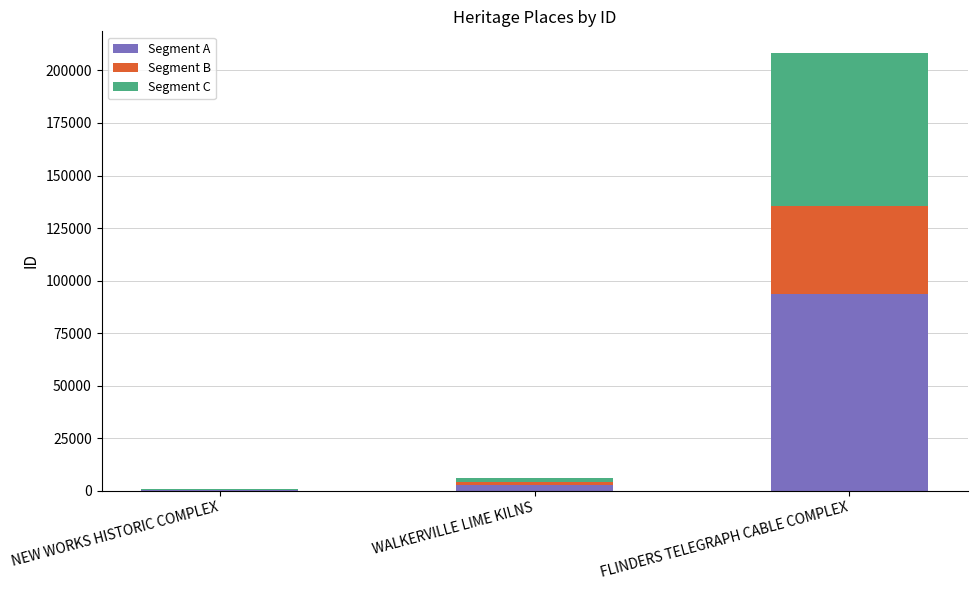

What is the total value across all series at FLINDERS TELEGRAPH CABLE COMPLEX?

208208.0